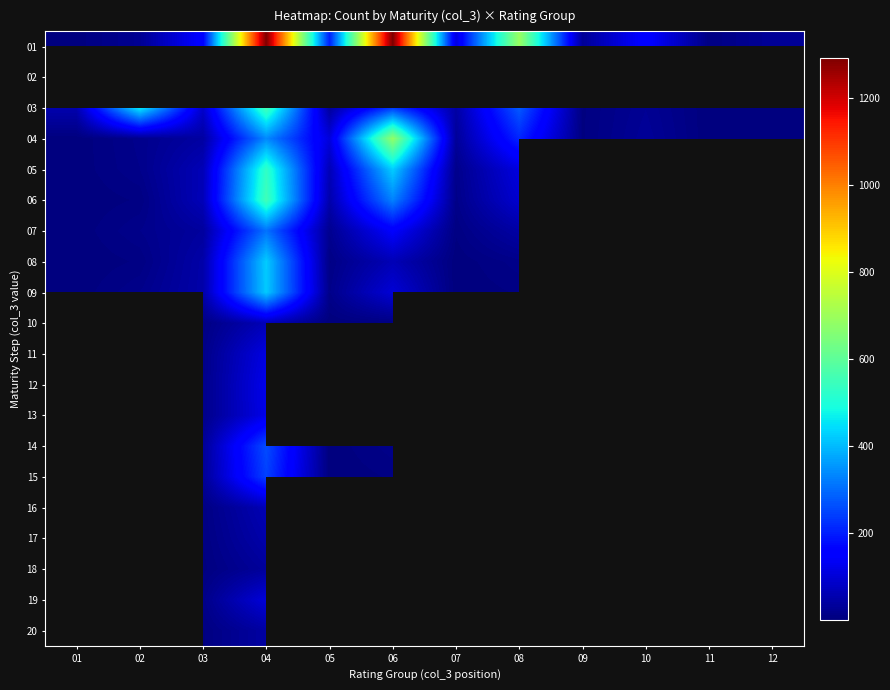

Count the number of categories in the chart.

12